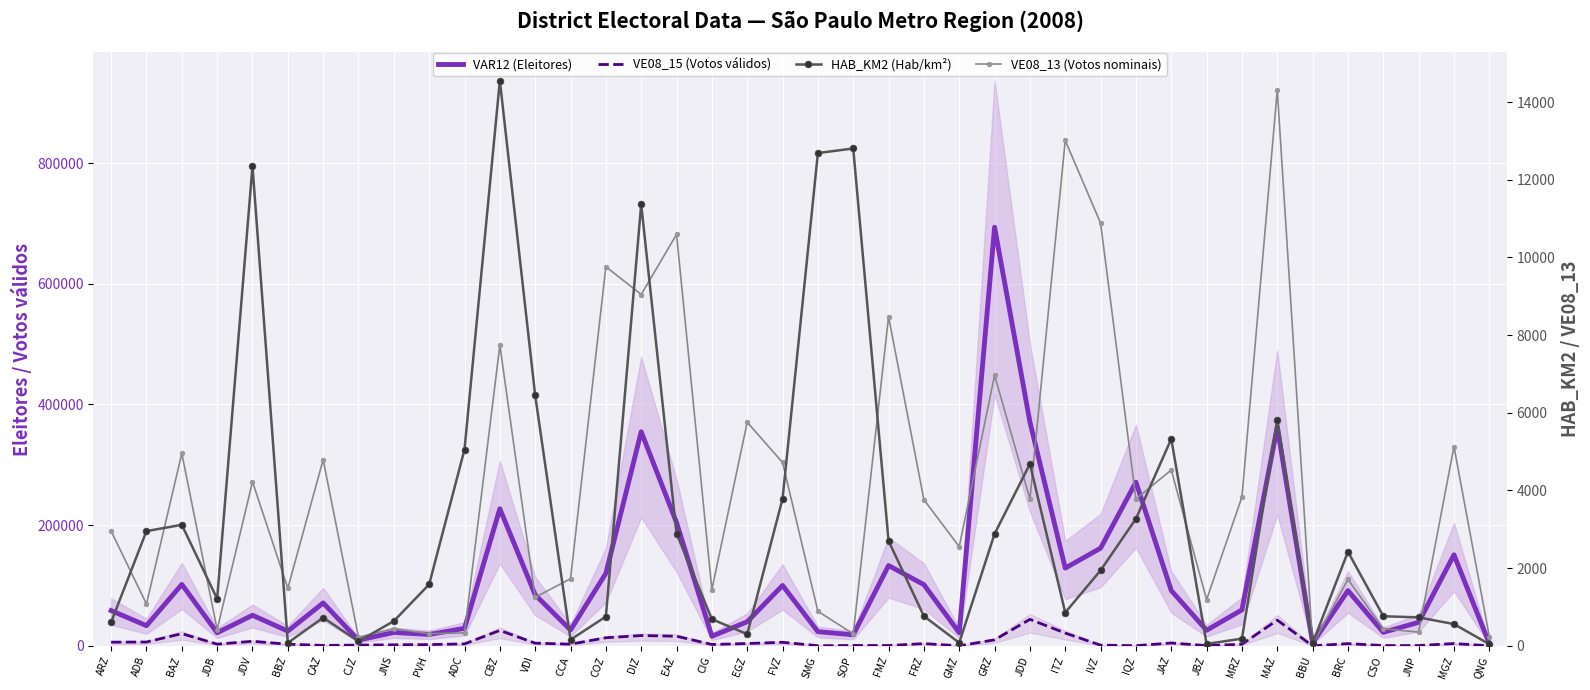

What is the spread (max minus min) of values at JNP?

38556